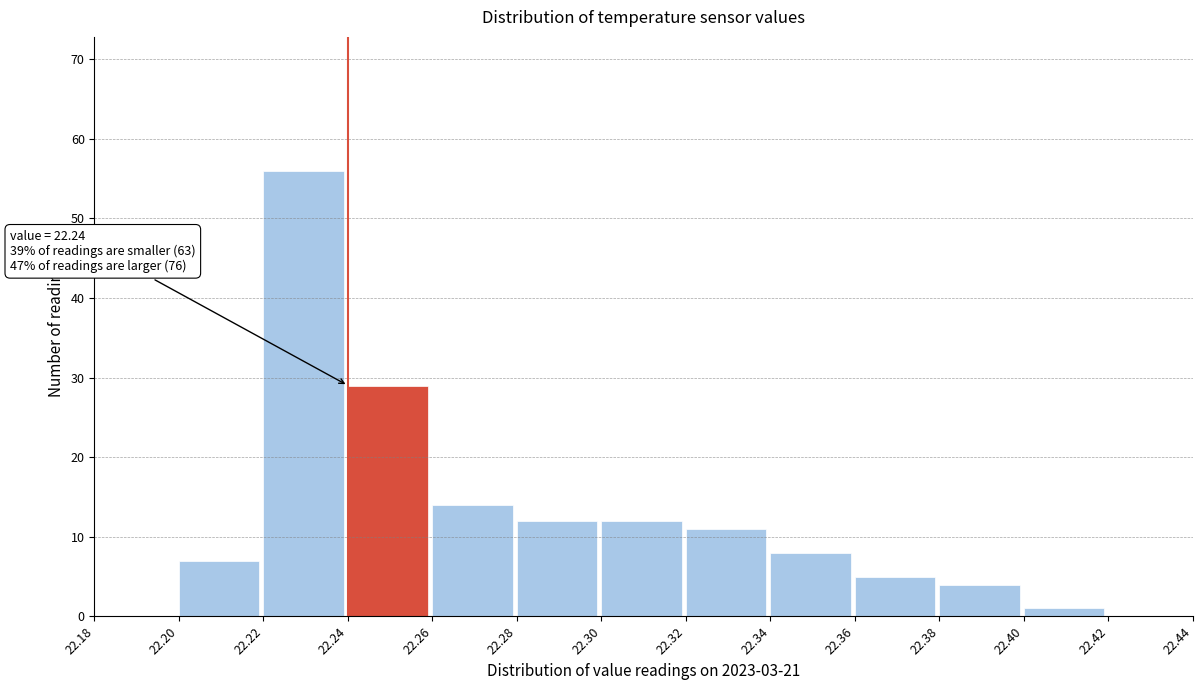

Which range on the x-axis has the tallest bar?

22.22 to 22.24